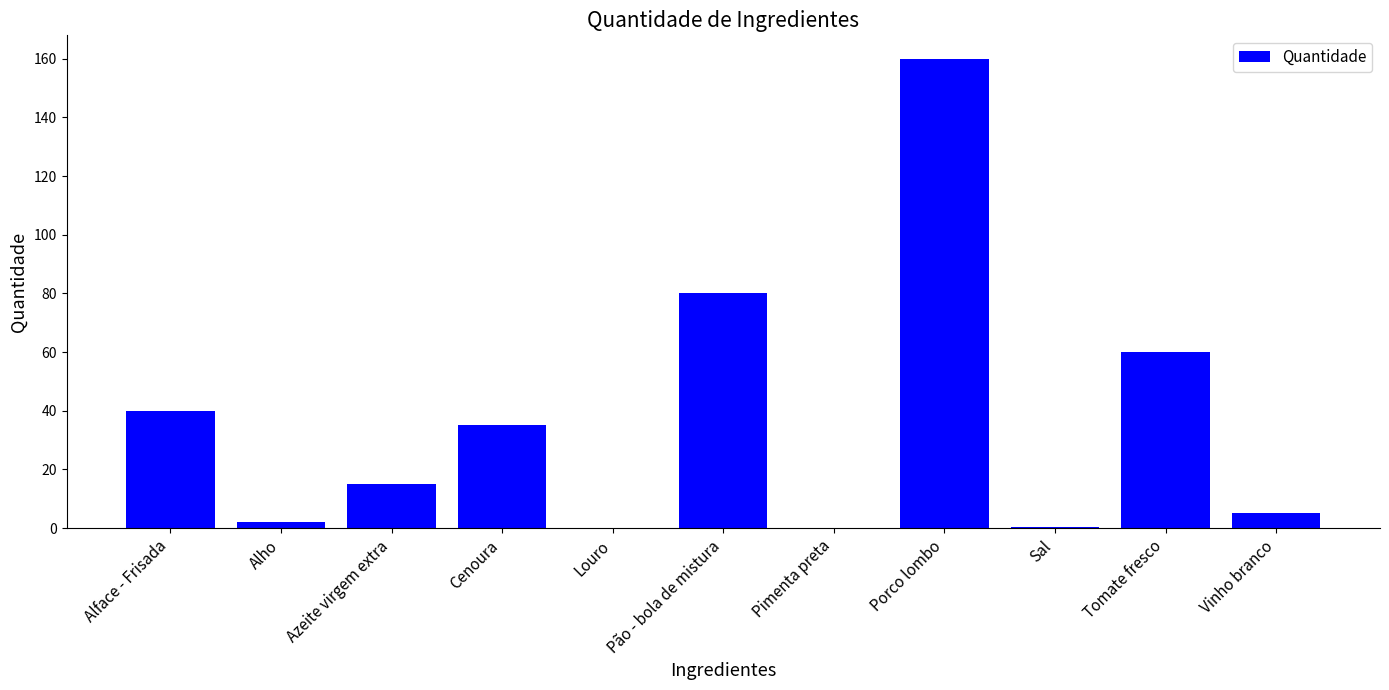

Count the number of data series in this chart.

1